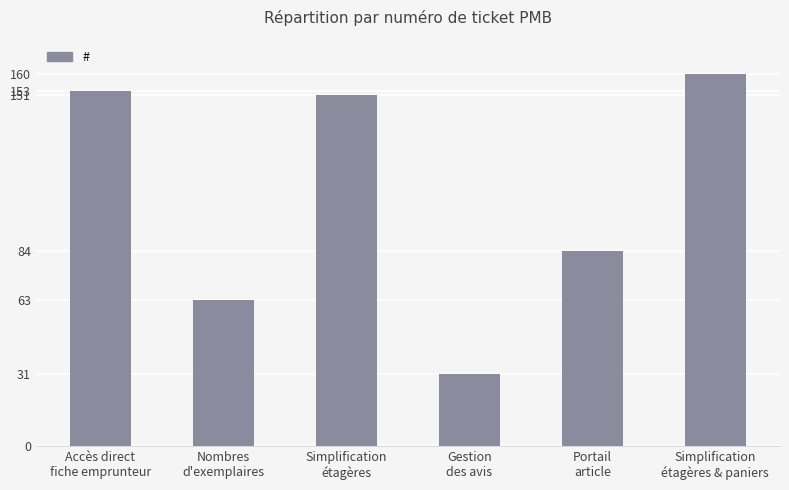

What is the label of the 6th bar from the left?

Simplification
étagères & paniers